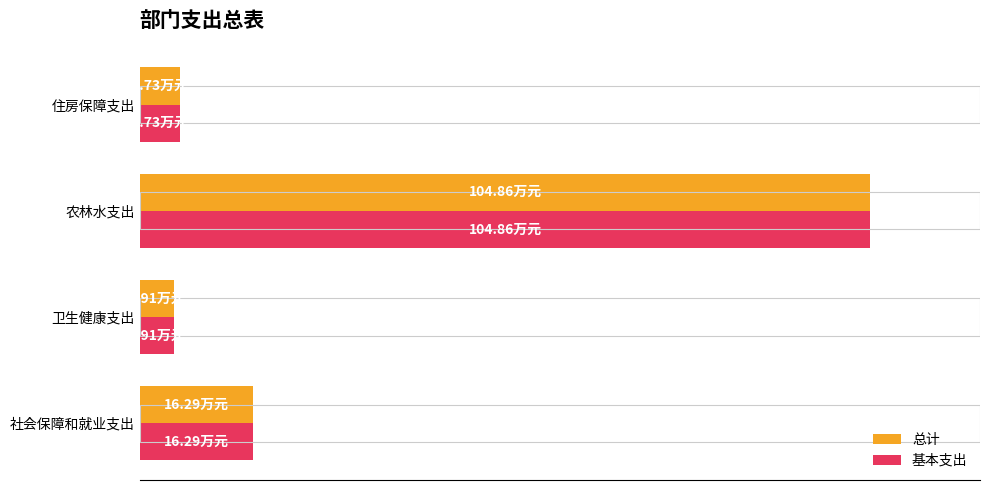

Is it true that 总计 equals 104.9 at 40?

True